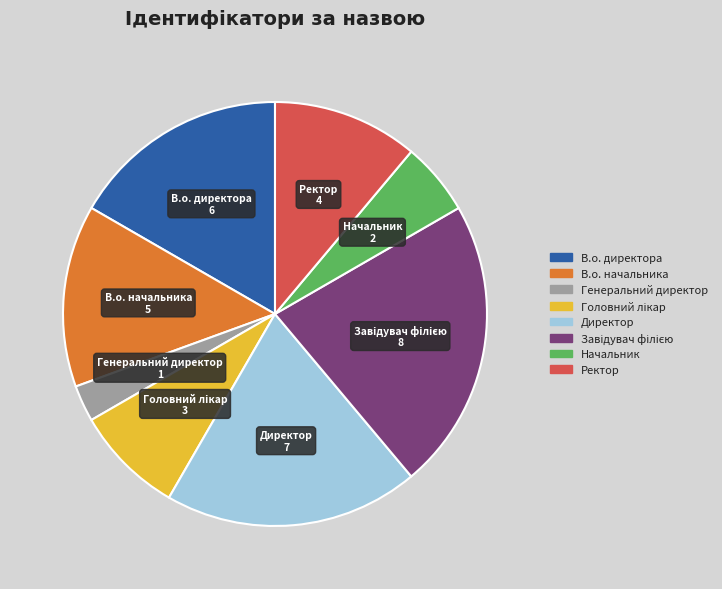

True or false: Директор accounts for 19% of the total.

True